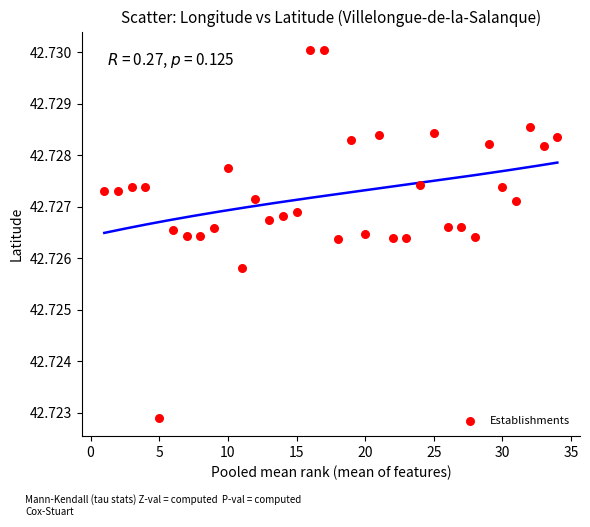

What is the range of X values (max minus min)?

33.0